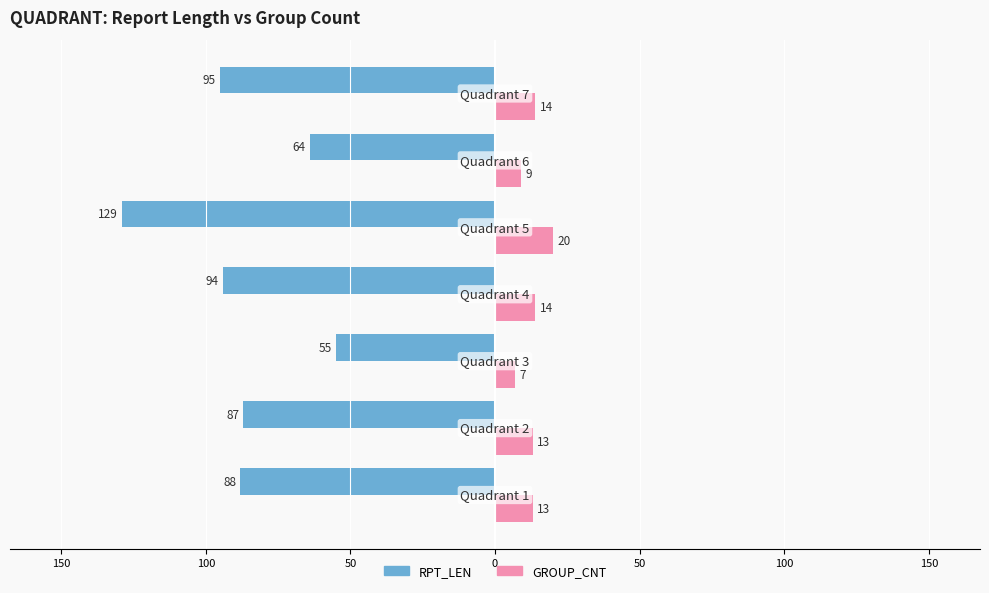

Which series has the largest range (max minus min)?

RPT_LEN